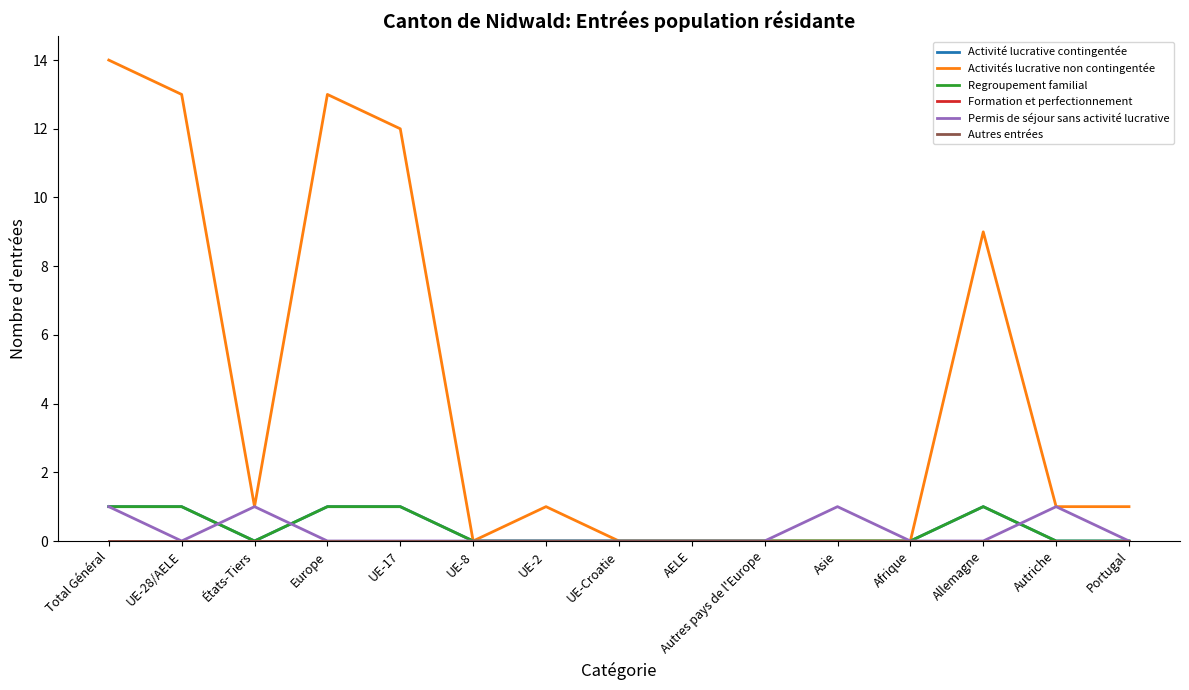

Does the chart have visible grid lines?

No